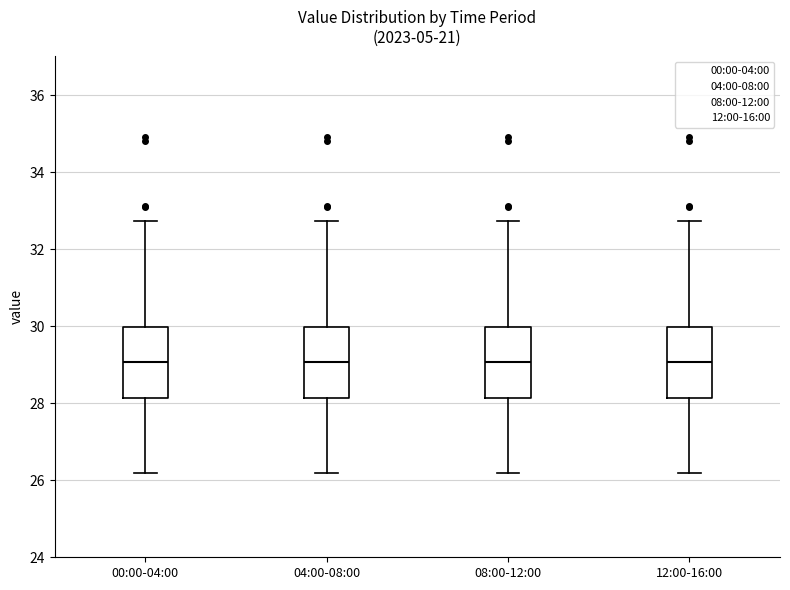

Reading left to right, read every box against the y-axis: the position of its median line, the range the box covers, and the ends of its whiskers. The values are not printed on the chart, so give them approximately, as read against the axis.

00:00-04:00: median 29.0, box 28.2 to 30.0, whiskers 26.2 to 32.8
04:00-08:00: median 29.0, box 28.2 to 30.0, whiskers 26.2 to 32.8
08:00-12:00: median 29.0, box 28.2 to 30.0, whiskers 26.2 to 32.8
12:00-16:00: median 29.0, box 28.2 to 30.0, whiskers 26.2 to 32.8